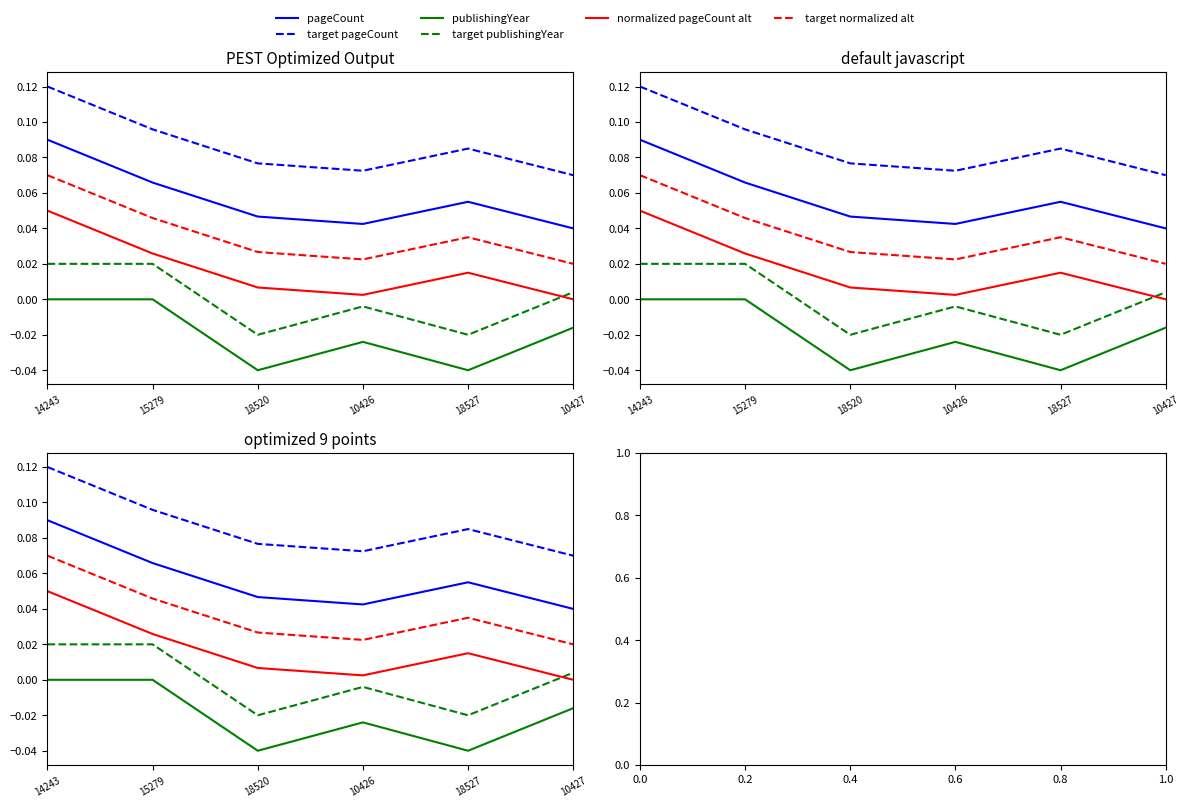

Reading left to right, extract all data points from this chart.

pageCount: 14243=0.1	15279=0.1	18520=0.0	10426=0.0	18527=0.1	10427=0.0
target pageCount: 14243=0.1	15279=0.1	18520=0.1	10426=0.1	18527=0.1	10427=0.1
publishingYear: 14243=0.0	15279=0.0	18520=-0.0	10426=-0.0	18527=-0.0	10427=-0.0
target publishingYear: 14243=0.0	15279=0.0	18520=-0.0	10426=-0.0	18527=-0.0	10427=0.0
normalized pageCount alt: 14243=0.0	15279=0.0	18520=0.0	10426=0.0	18527=0.0	10427=0.0
target normalized alt: 14243=0.1	15279=0.0	18520=0.0	10426=0.0	18527=0.0	10427=0.0